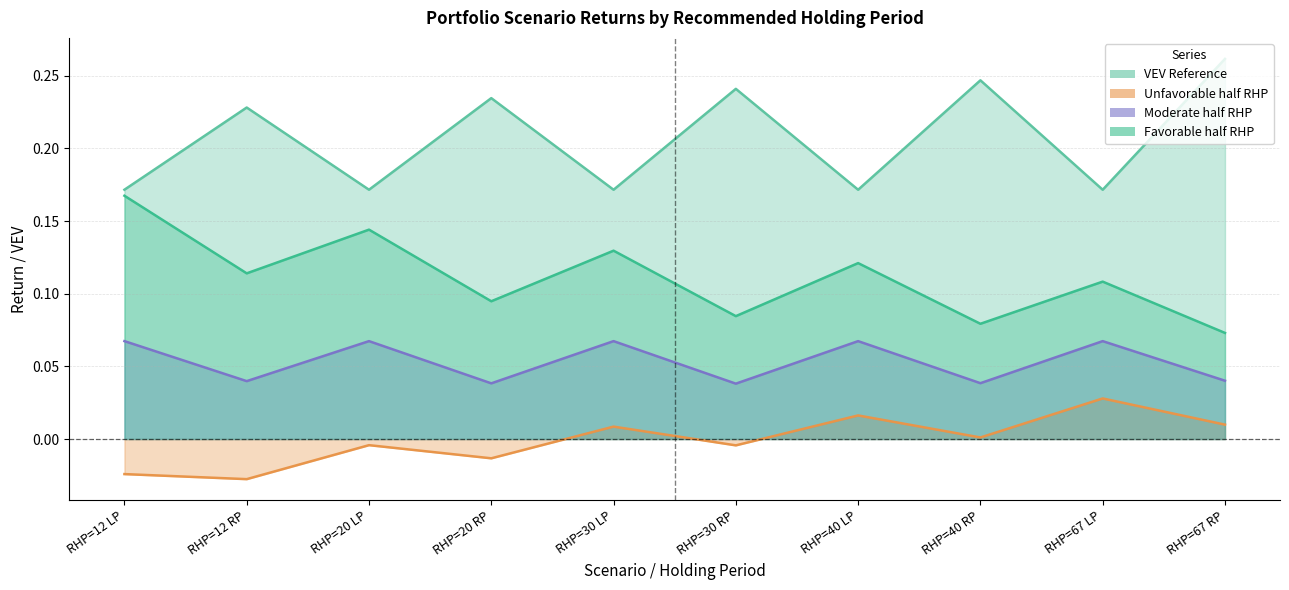

True or false: Moderate_half_RHP and Favorable_half_RHP cross at least once.

False